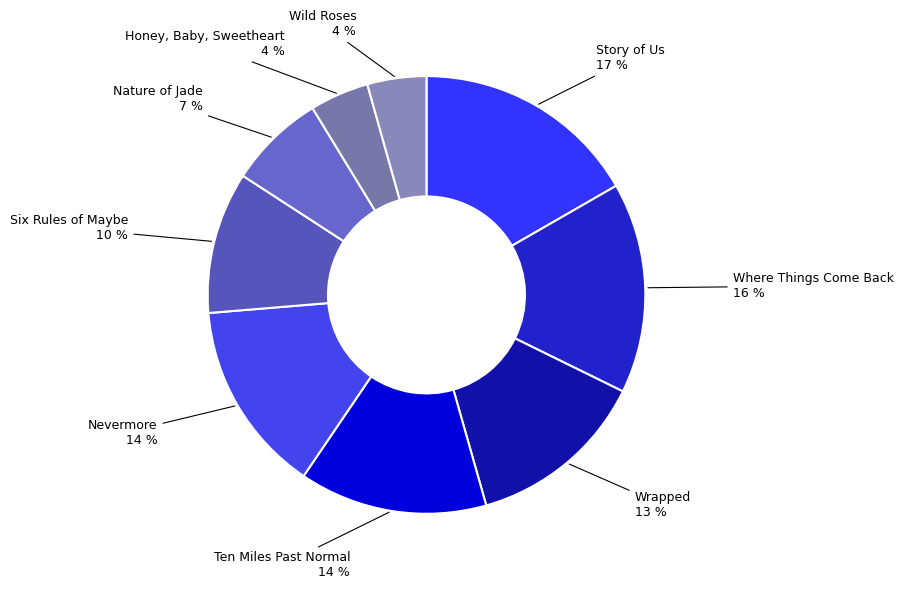

How many segments does this pie chart have?

9